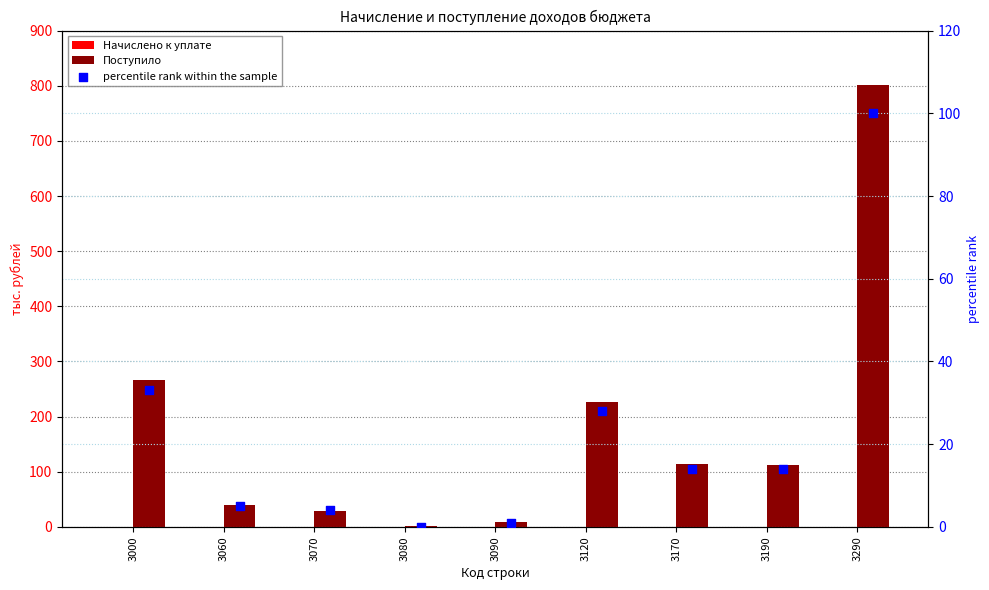

Which series has the largest total across all categories?

Поступило